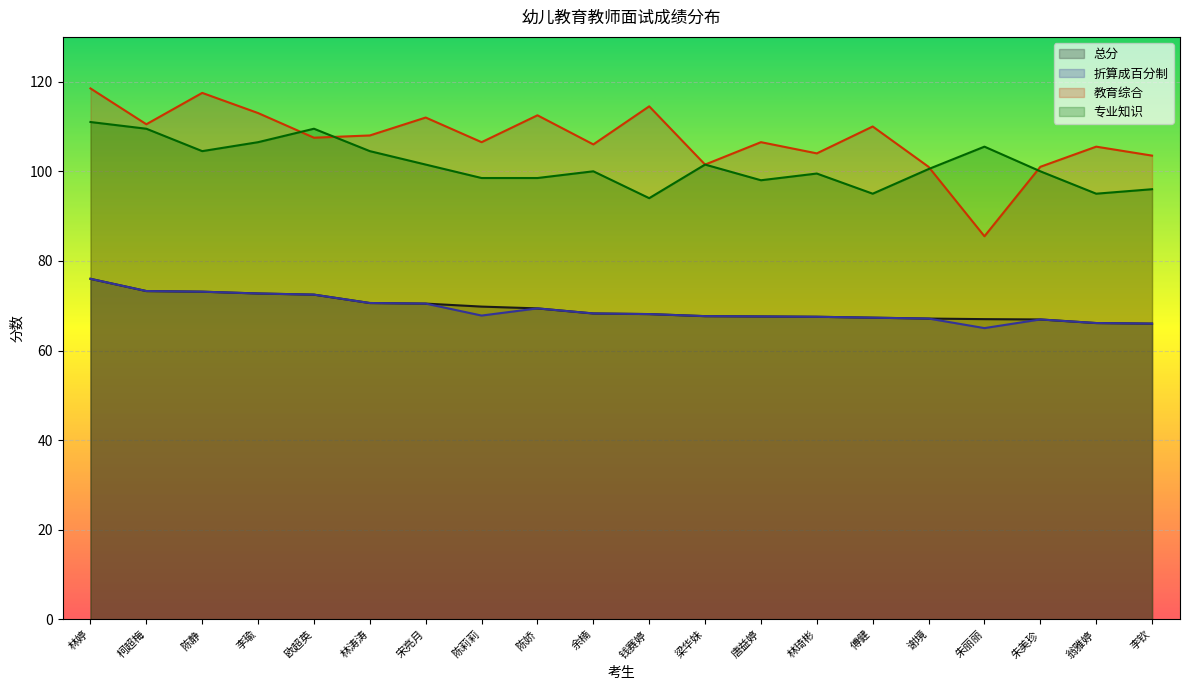

What is the label of the 20th point from the right?

林婷